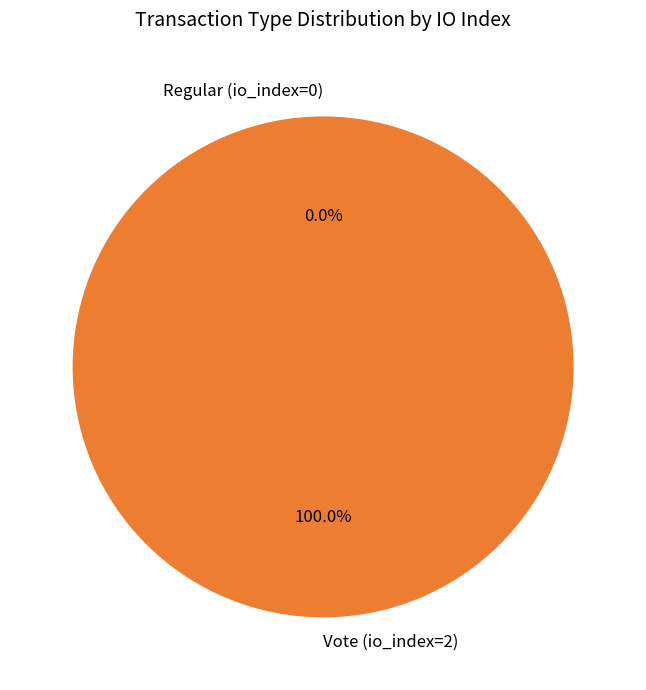

What percentage is the Vote (io_index=2) slice, to the nearest percent?

100%